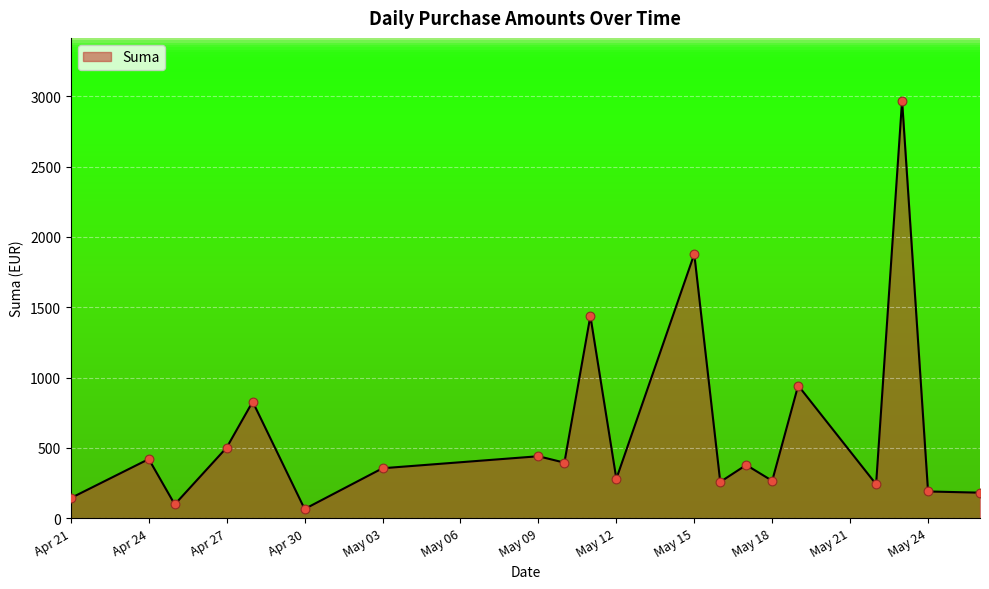

What is the greatest value displayed?

2970.0